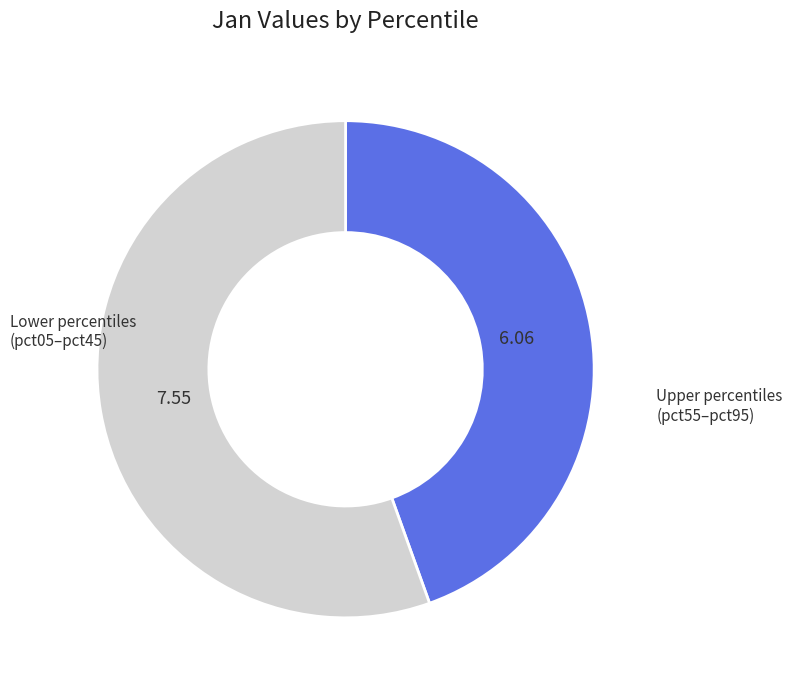

Is there any slice that represents more than half of the pie?

Yes